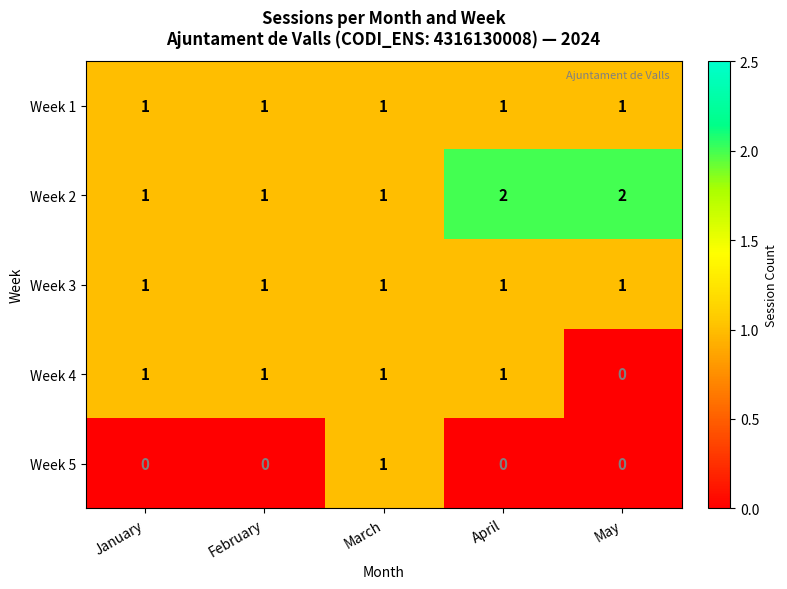

At how many categories does at least one series exceed 0?

5